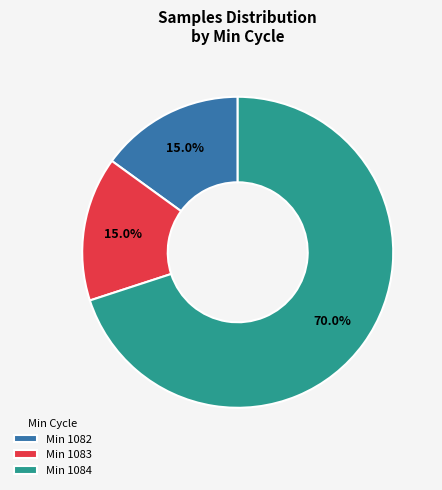

How many segments does this pie chart have?

3